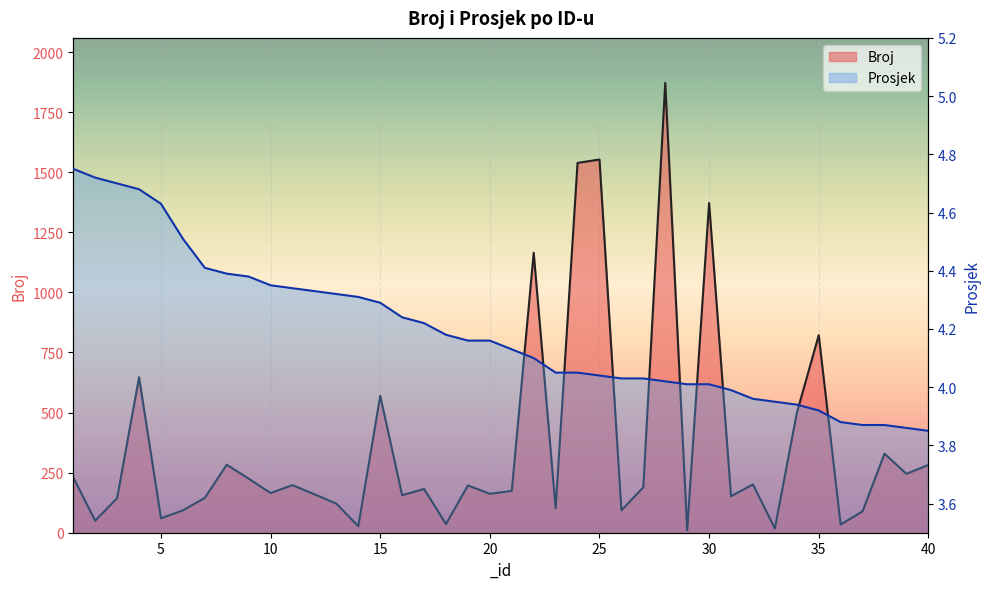

True or false: Prosjek and Broj intersect in this chart.

False